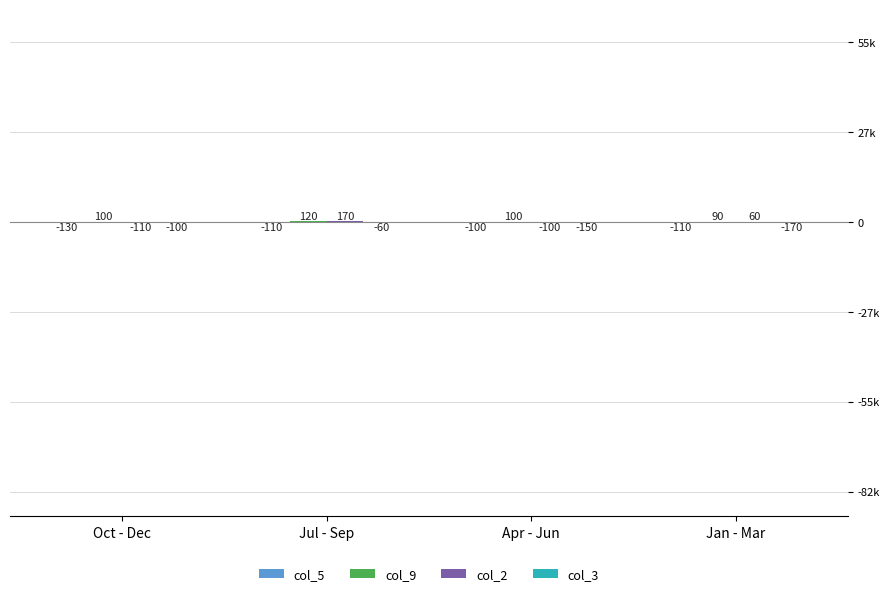

What is the label of the 3rd bar from the left?

Apr - Jun